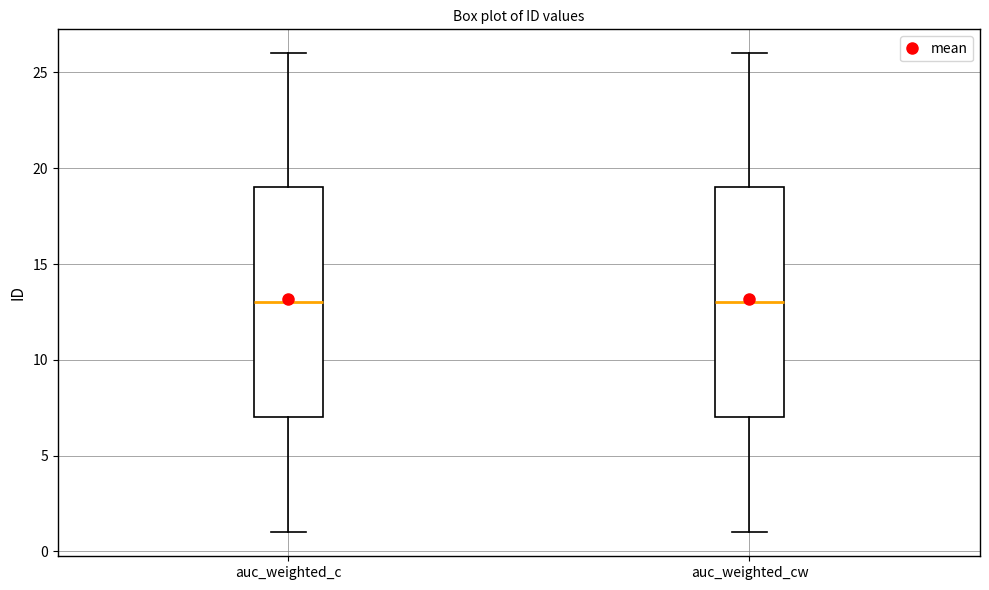

Where does the upper whisker of the box for auc_weighted_c end on the y-axis? The values are not printed on the chart, so give them approximately, as read against the axis.

26